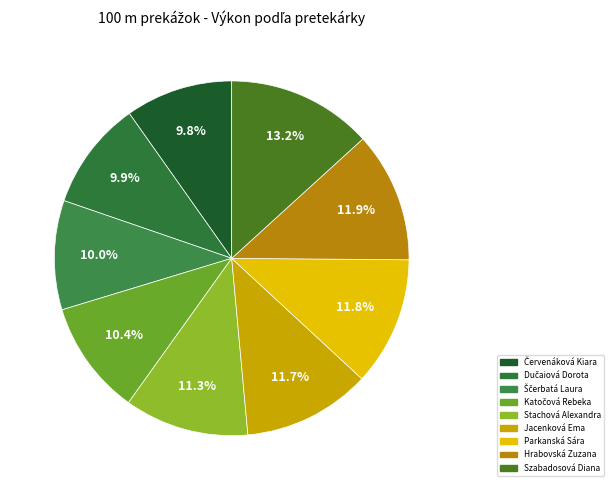

To the nearest percent, what is the average slice percentage?

11%